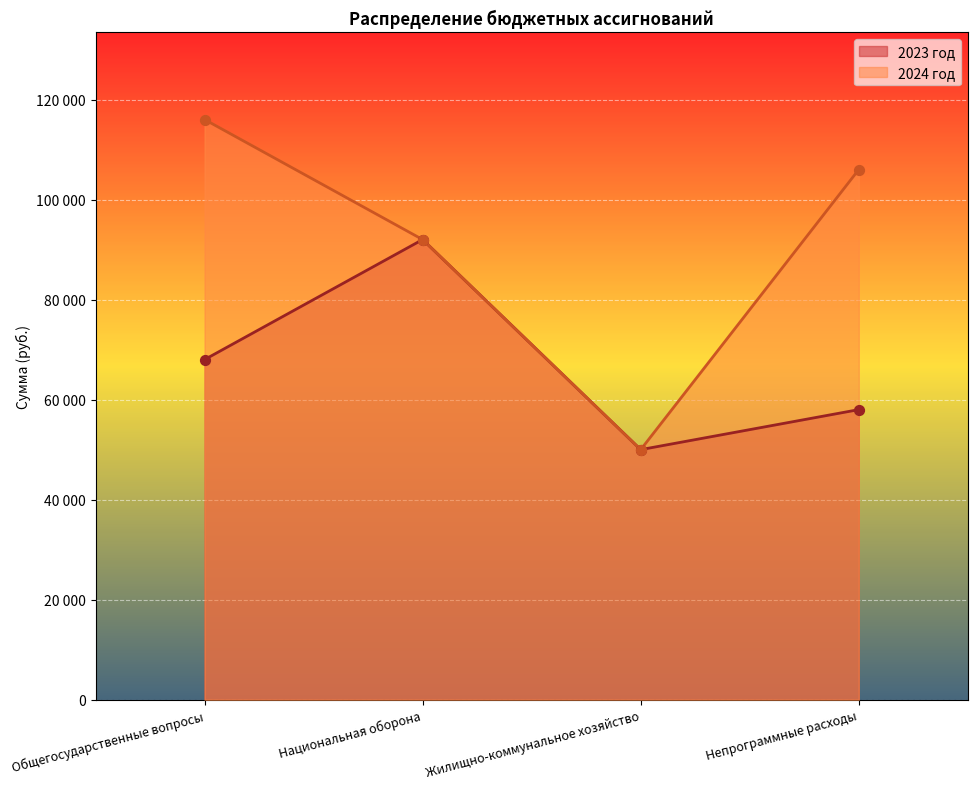

At which category is the sum across all series the highest?

Общегосударственные вопросы